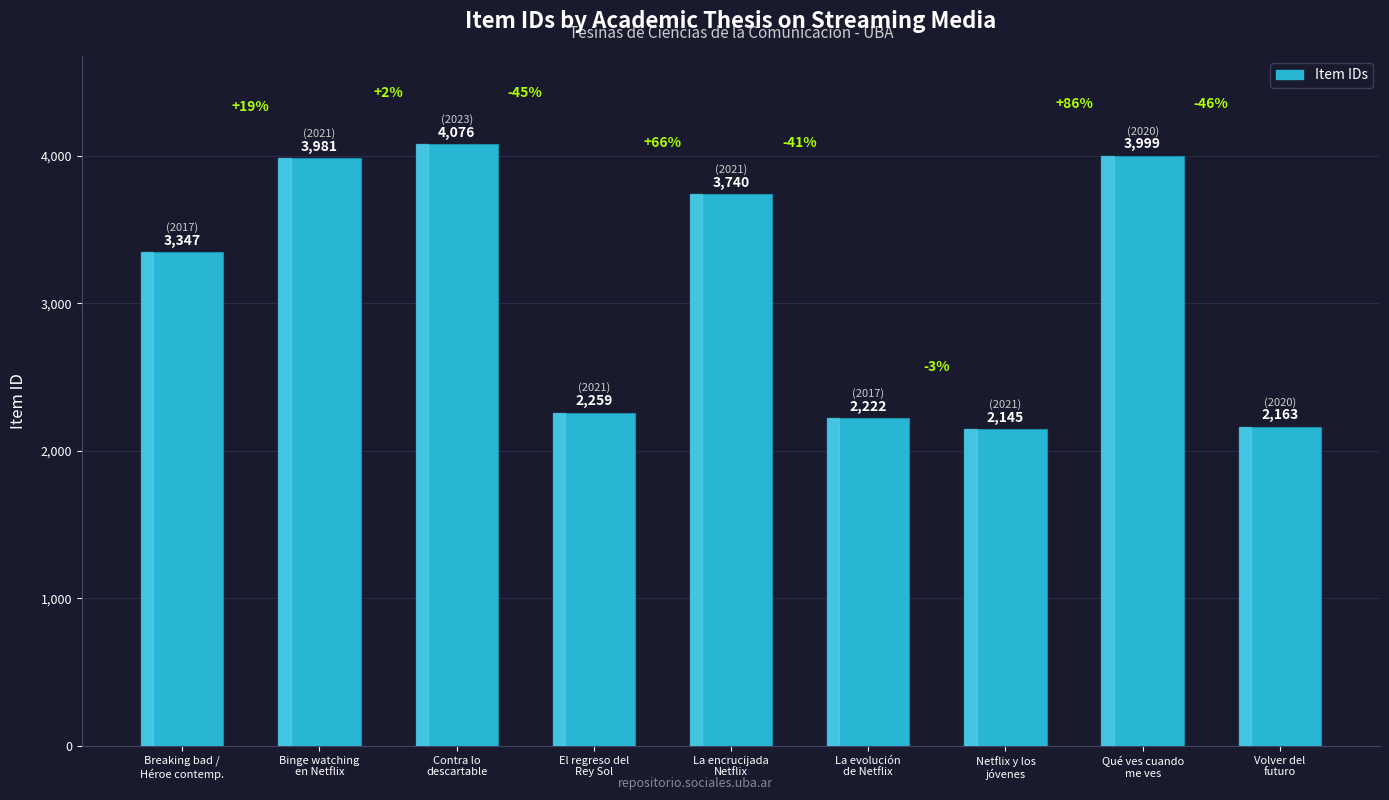

At which label is the value closest to 3110?

Breaking bad /
Héroe contemp.